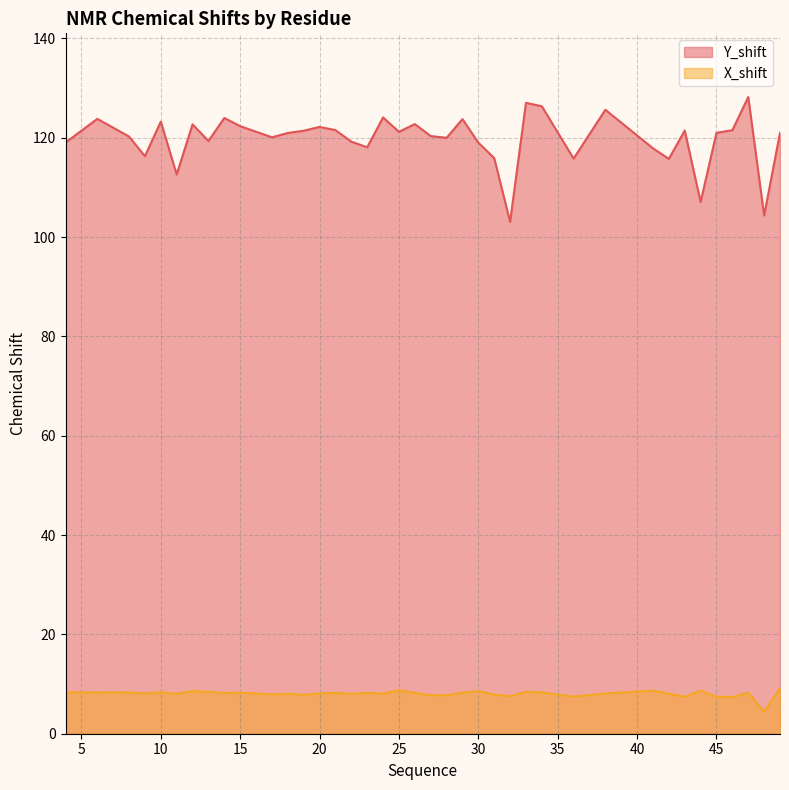

What is the average value of the X_shift series?

8.1